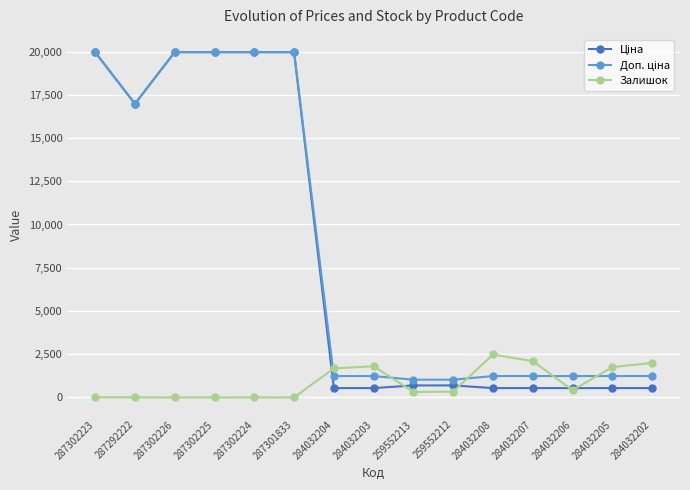

Count the number of categories in the chart.

15